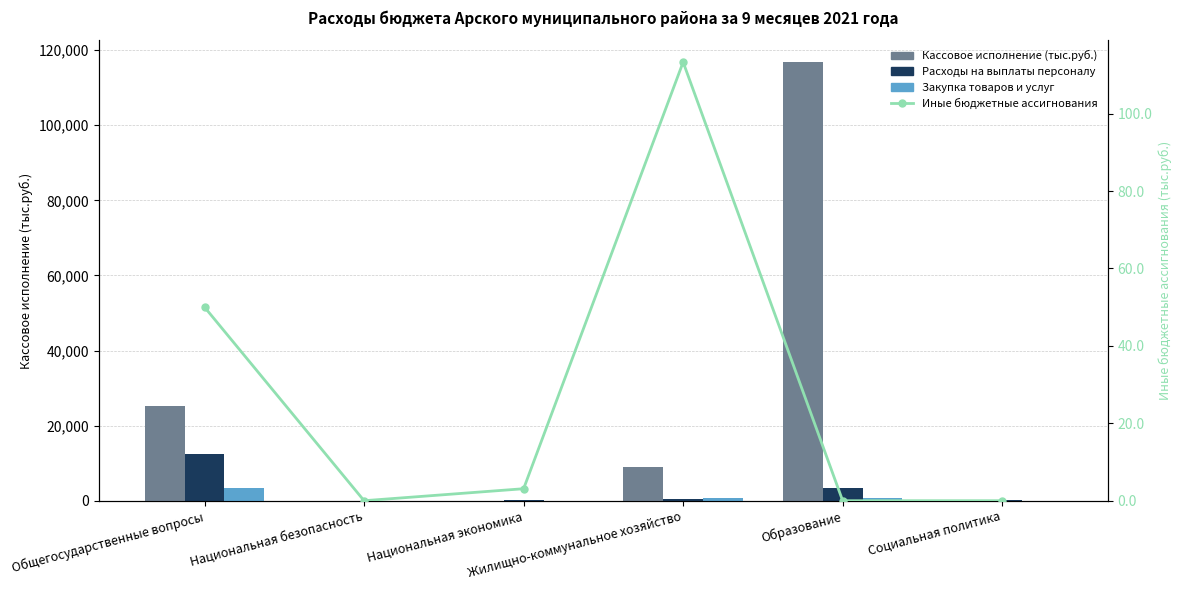

Reading left to right, what are all the values shown in this chart?

Кассовое исполнение (тыс.руб.): Общегосударственные вопросы=25282.0	Национальная безопасность=34.9	Национальная экономика=3.1	Жилищно-коммунальное хозяйство=9077.5	Образование=116805.4	Социальная политика=113.3
Расходы на выплаты персоналу: Общегосударственные вопросы=12431.9	Национальная безопасность=0.0	Национальная экономика=241.9	Жилищно-коммунальное хозяйство=509.6	Образование=3282.0	Социальная политика=274.9
Закупка товаров и услуг: Общегосударственные вопросы=3442.7	Национальная безопасность=34.9	Национальная экономика=0.0	Жилищно-коммунальное хозяйство=748.2	Образование=700.0	Социальная политика=48.2
Иные бюджетные ассигнования: Общегосударственные вопросы=50.0	Национальная безопасность=0.0	Национальная экономика=3.1	Жилищно-коммунальное хозяйство=113.3	Образование=0.0	Социальная политика=0.0